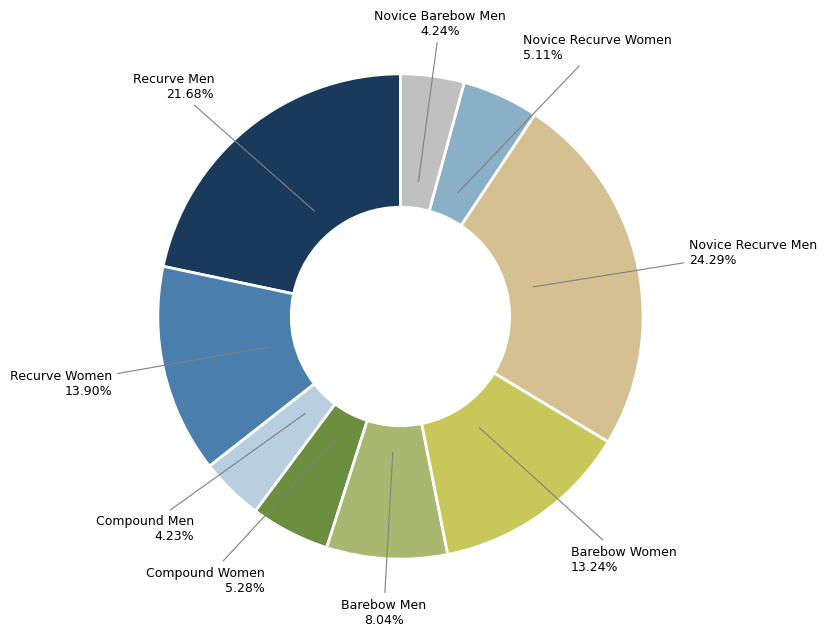

How many slices are in this pie chart?

9